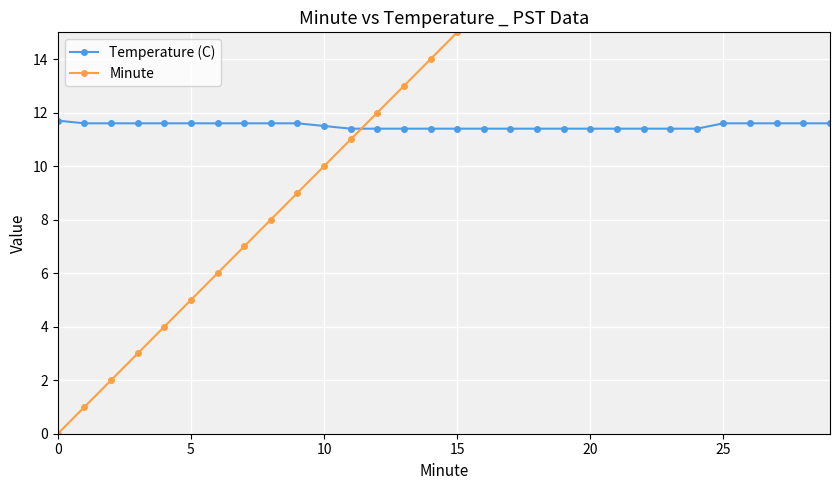

Which label corresponds to the largest value in the chart?

29